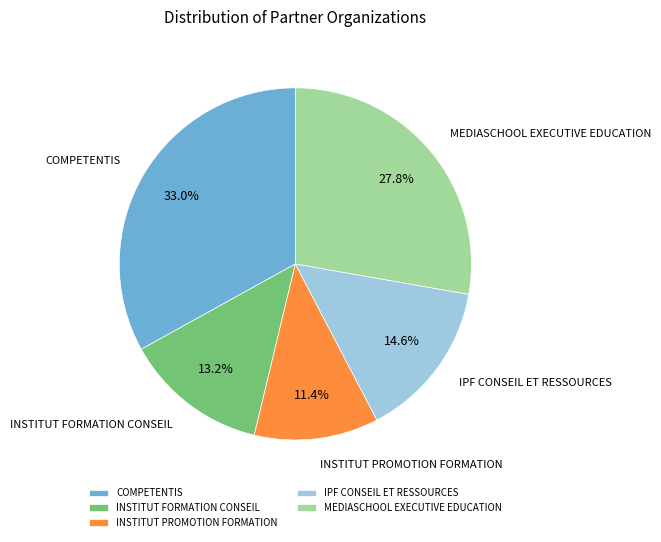

The MEDIASCHOOL EXECUTIVE EDUCATION slice represents 28% of the pie. True or false?

True